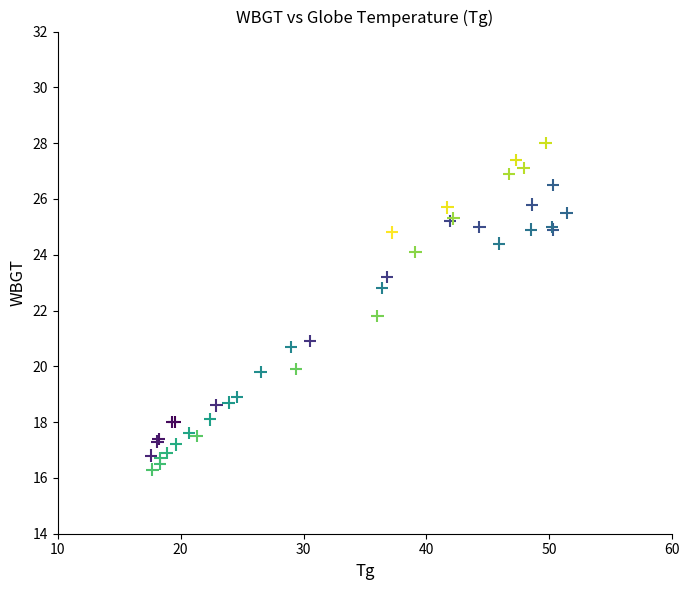

What Y value in the scatter plot is closest to 22?

21.8